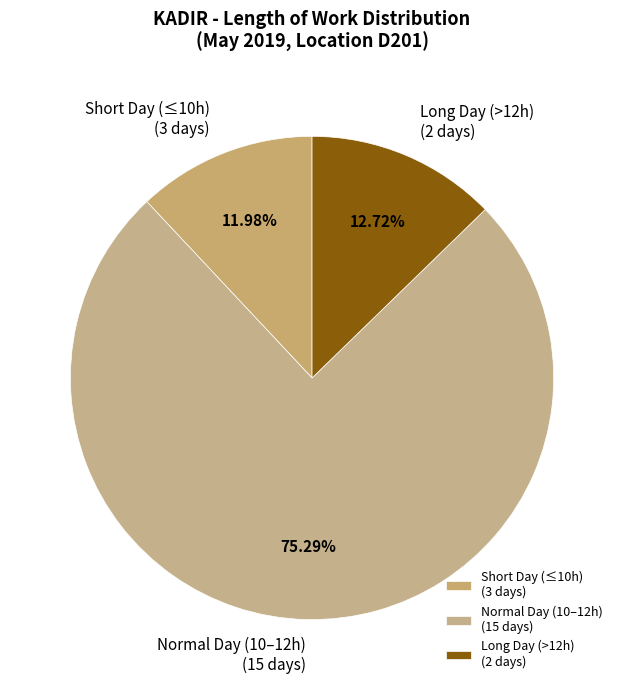

Combined, do Long Day (>12h) (2 days) and Short Day (≤10h) (3 days) account for over 50%?

No